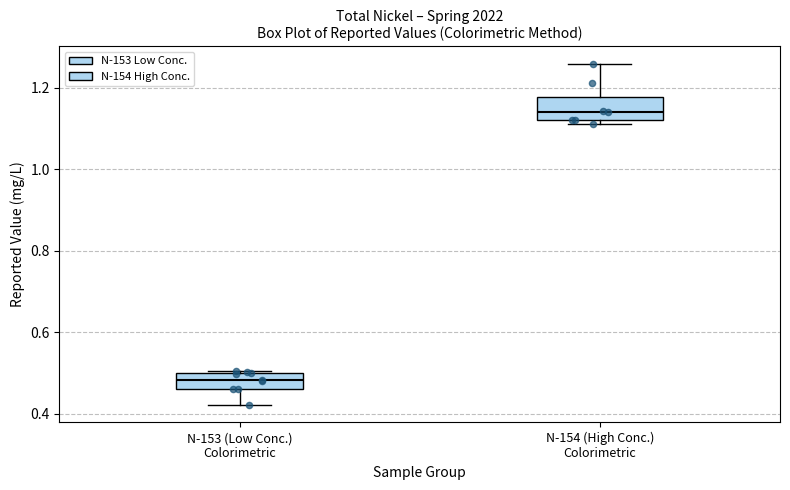

Reading left to right, read every box against the y-axis: the position of its median line, the range the box covers, and the ends of its whiskers. The values are not printed on the chart, so give them approximately, as read against the axis.

N-153 (Low Conc.) Colorimetric: median 0.48, box 0.46 to 0.50, whiskers 0.42 to 0.50
N-154 (High Conc.) Colorimetric: median 1.14, box 1.12 to 1.18, whiskers 1.12 (just below the box's lower edge) to 1.26